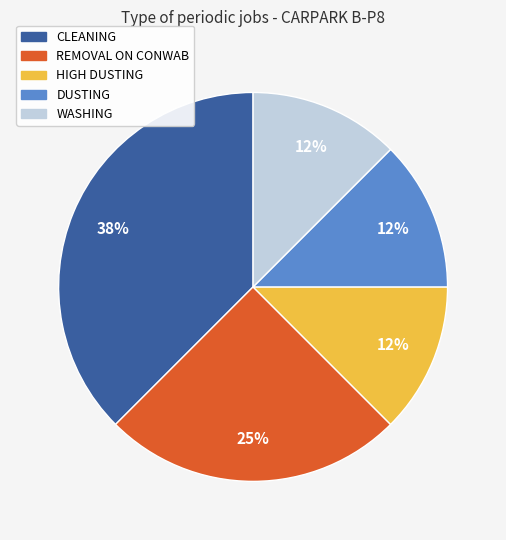

Do HIGH DUSTING and REMOVAL ON CONWAB together represent more than half of the pie?

No